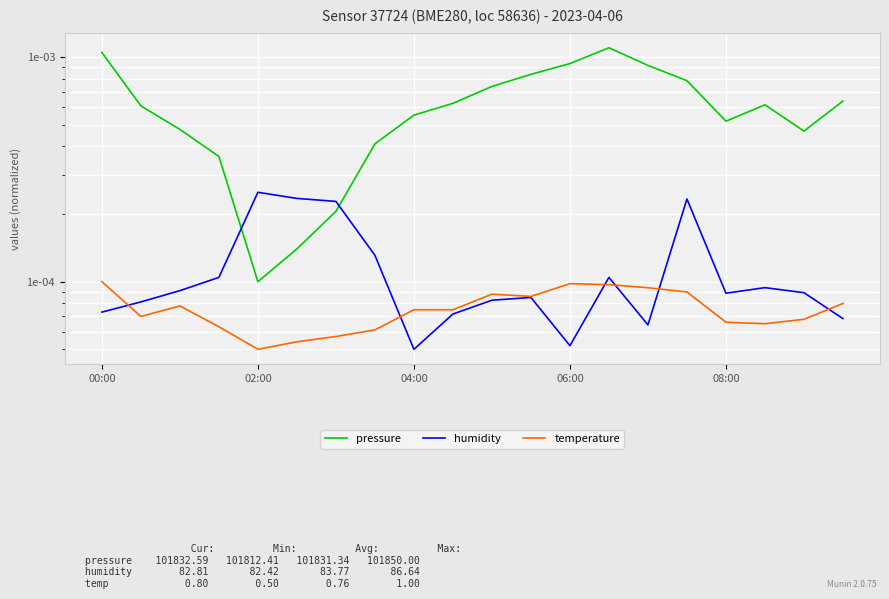

True or false: pressure and humidity cross at least once.

True